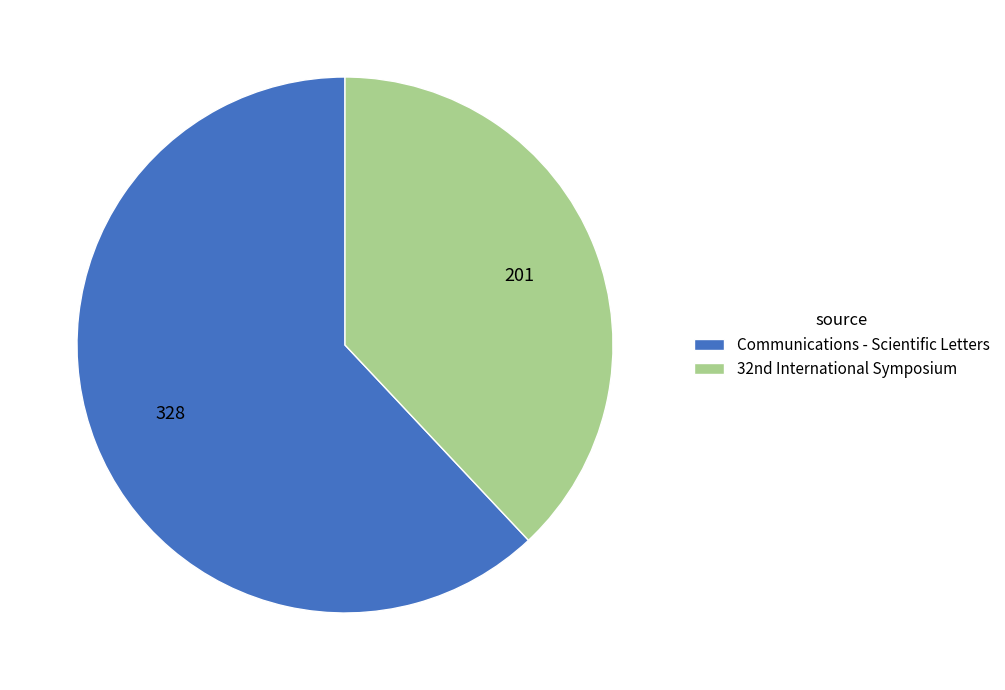

Rank the categories by value from lowest to highest.

32nd International Symposium, Communications - Scientific Letters